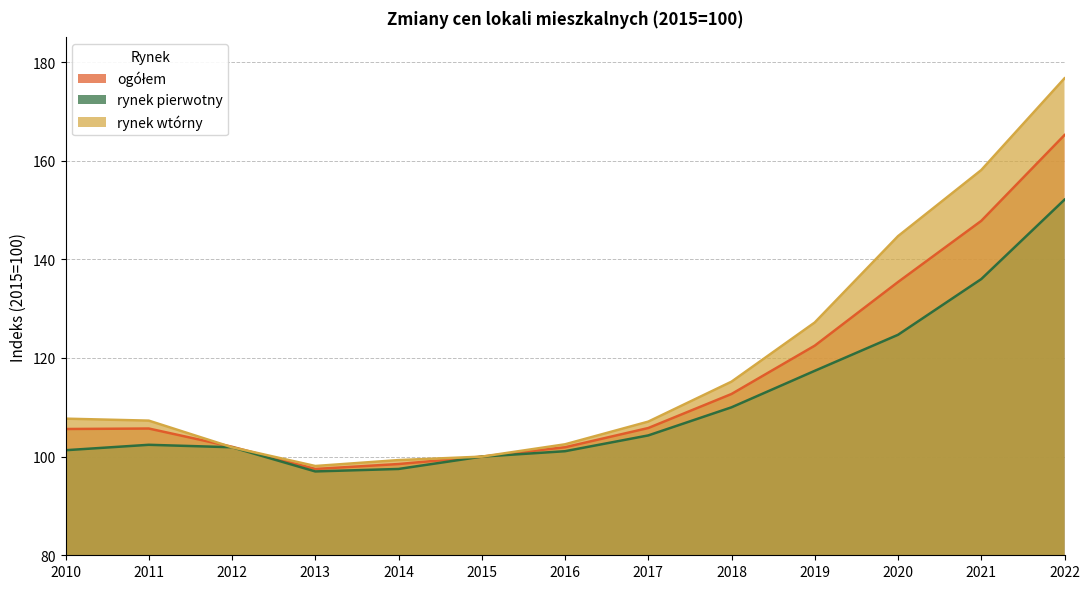

At which label is rynek pierwotny closest to 124?

2020